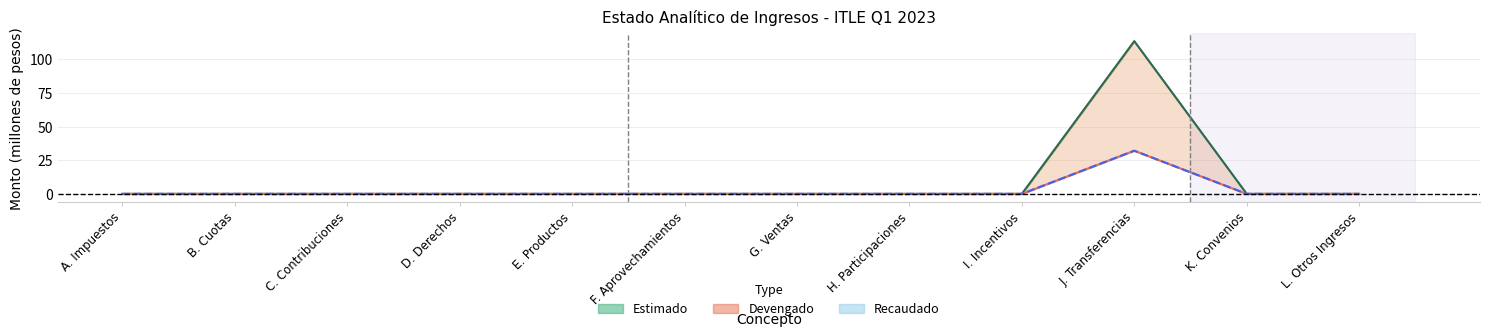

At which label does Devengado reach its minimum?

A. Impuestos